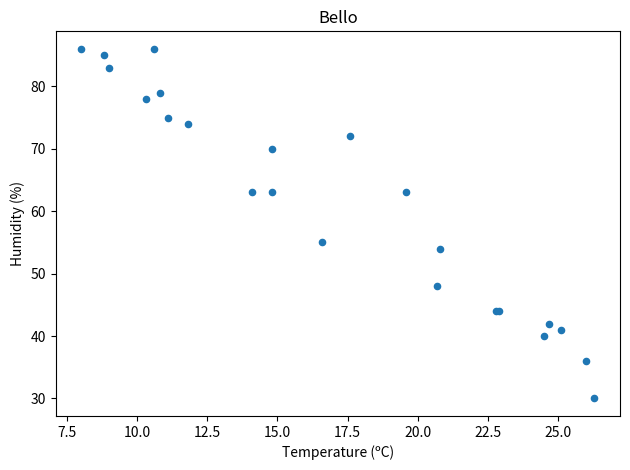

What Y value in the scatter plot is closest to 58?

55